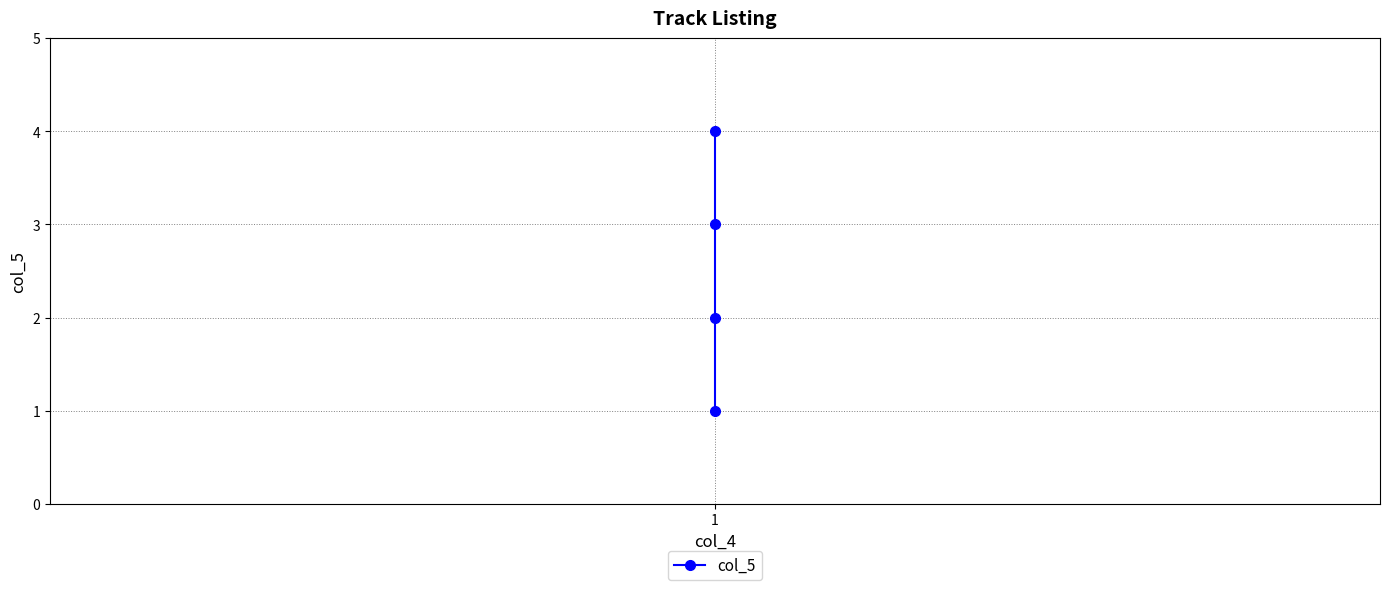

True or false: there are more than 2 points higher than both neighbors.

False